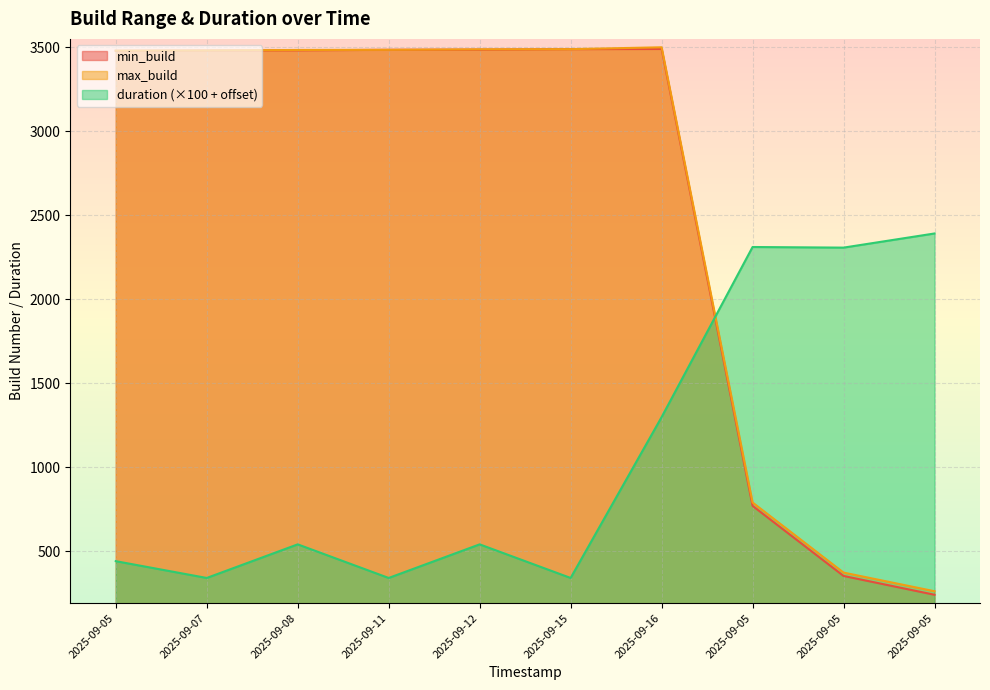

How many lines are shown in the chart?

3